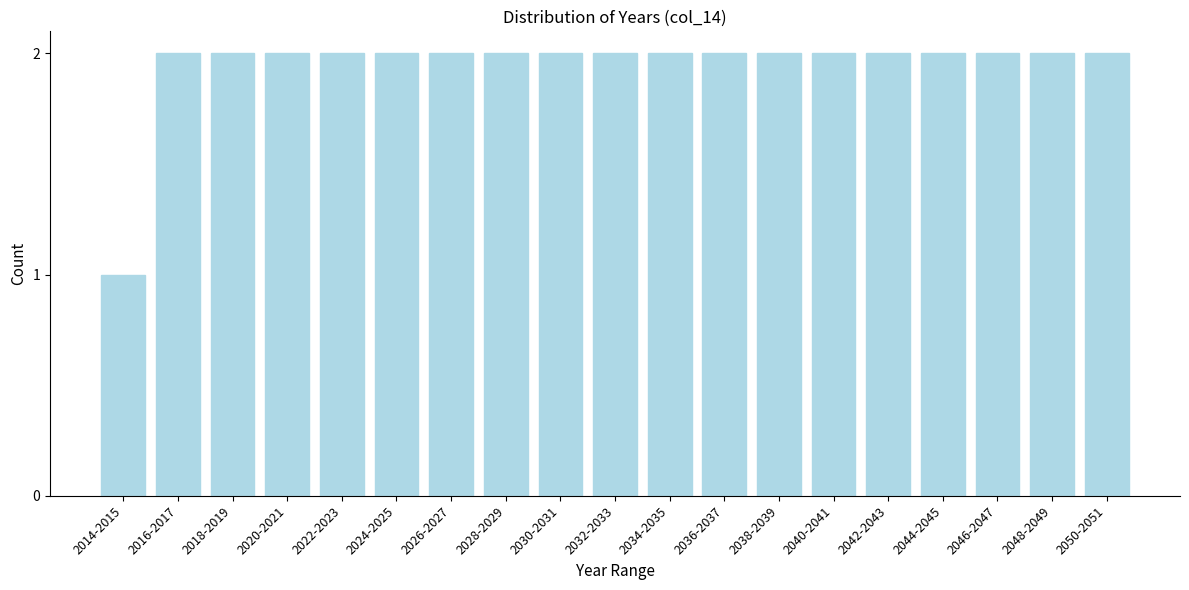

Reading left to right, transcribe all the data shown in this chart.

1	2	2	2	2	2	2	2	2	2	2	2	2	2	2	2	2	2	2